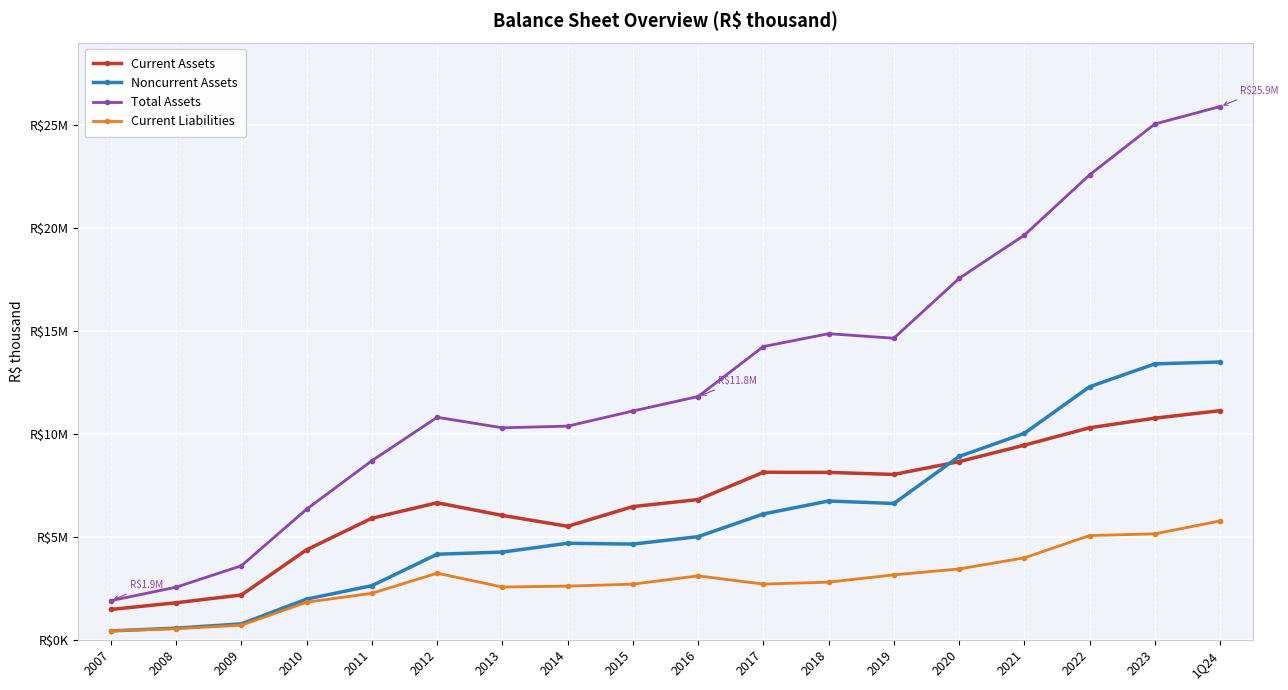

What are all the series names shown in the legend?

Current Assets, Noncurrent Assets, Total Assets, Current Liabilities